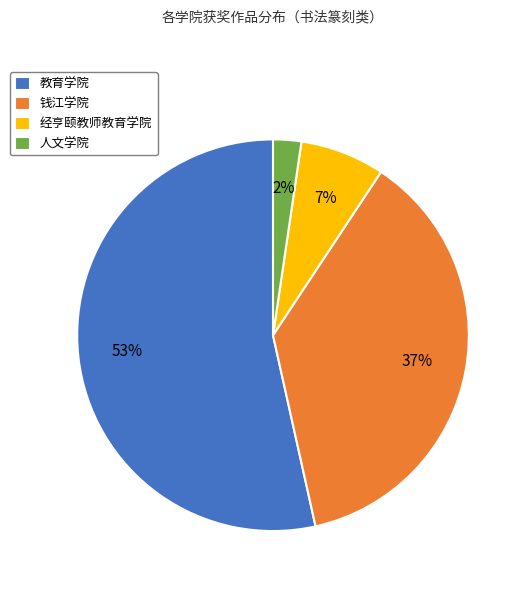

What percentage is the 经亨颐教师教育学院 slice, to the nearest percent?

7%